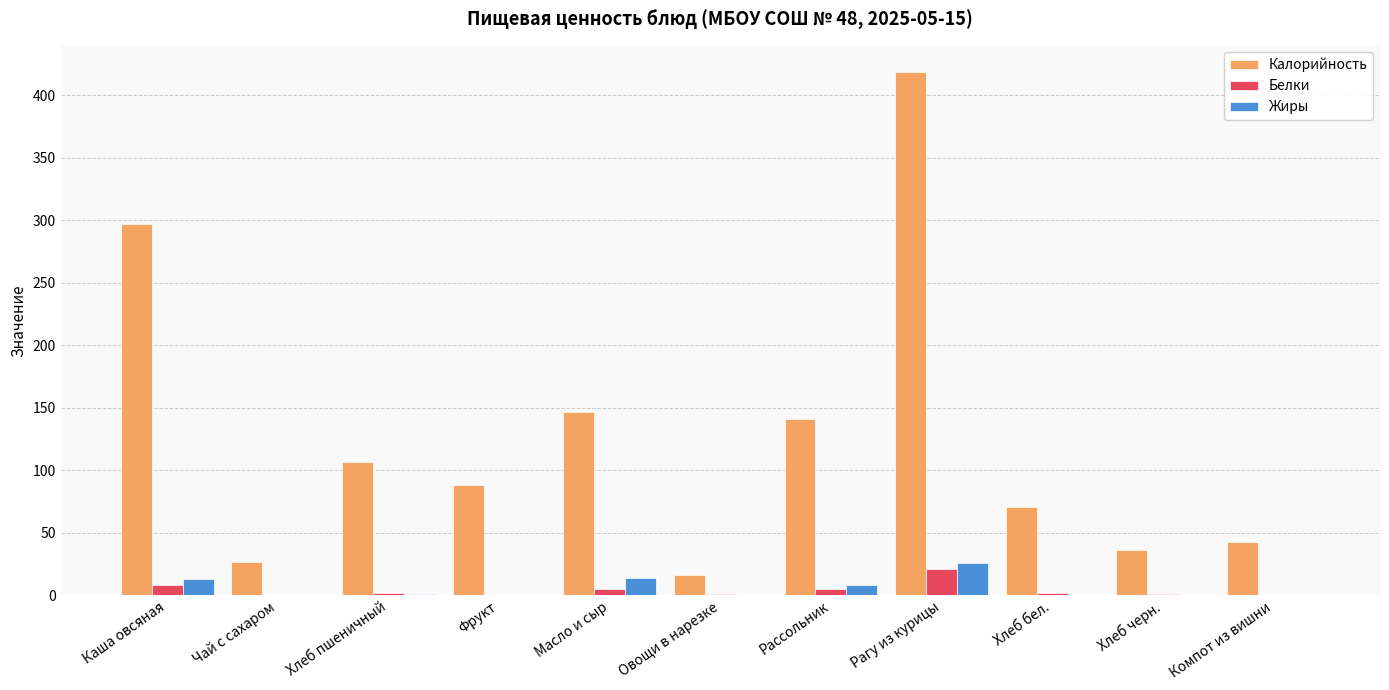

What is the sum of all Белки values?

45